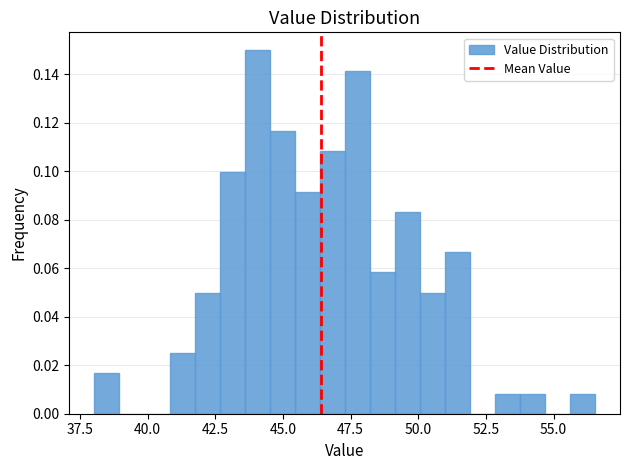

Read against the x-axis, roughly where is the centre of the tallest bar?

44.0